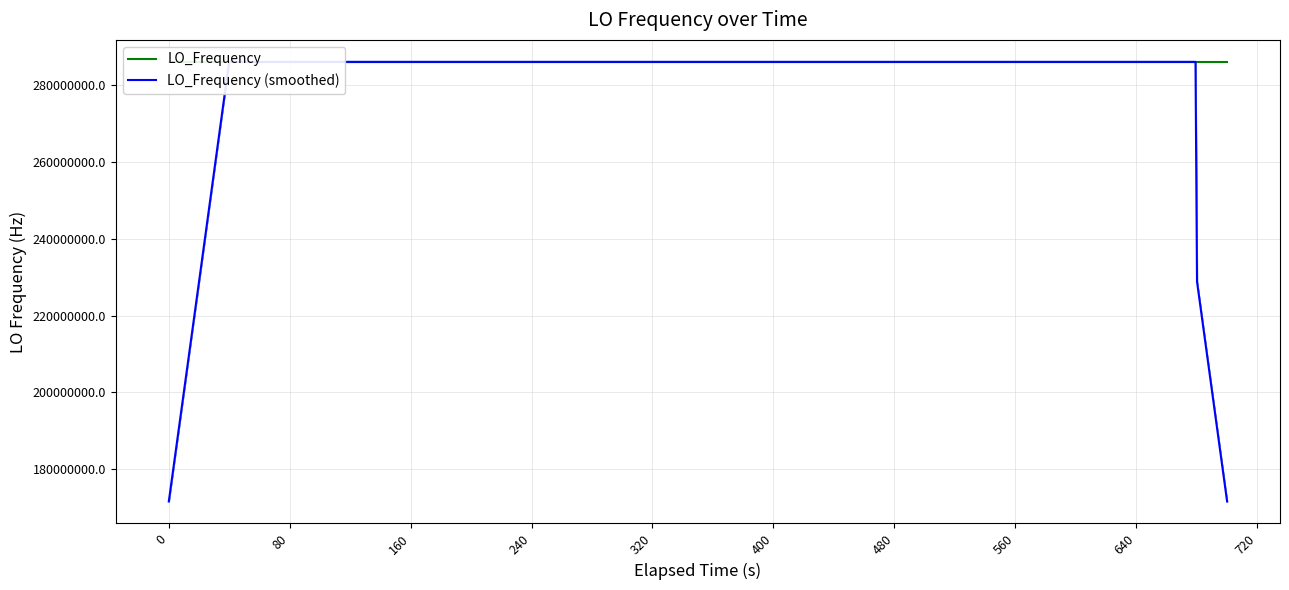

What is the lowest value of the LO_Frequency series?

286046993.3